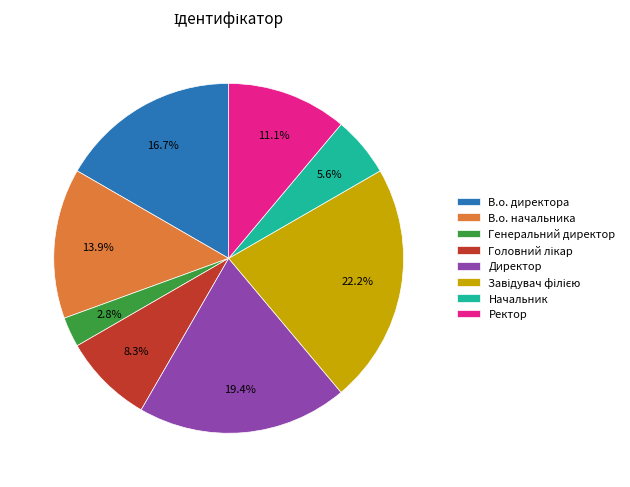

Approximately how many times larger is the value at В.о. директора compared to В.о. начальника?

1.2